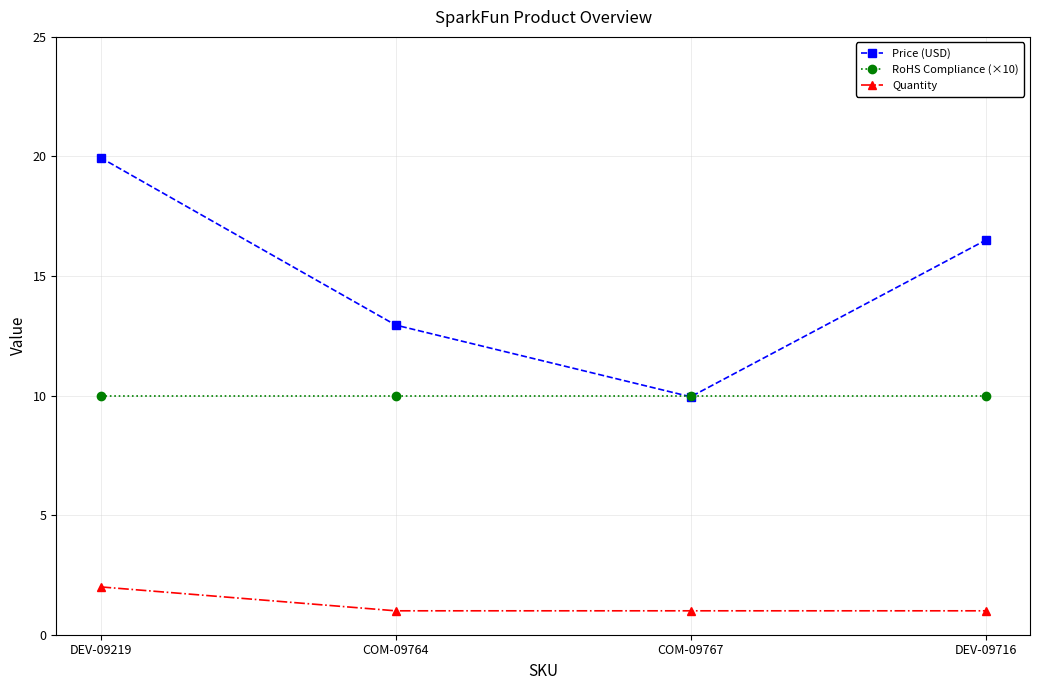

What is the difference between the highest and lowest values at COM-09767?

9.0